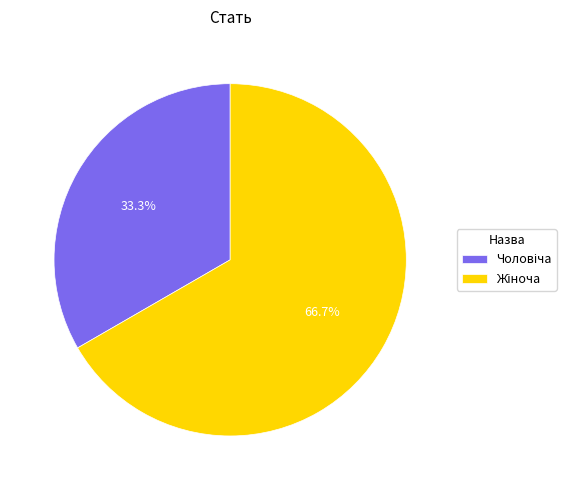

How many slices are in this pie chart?

2